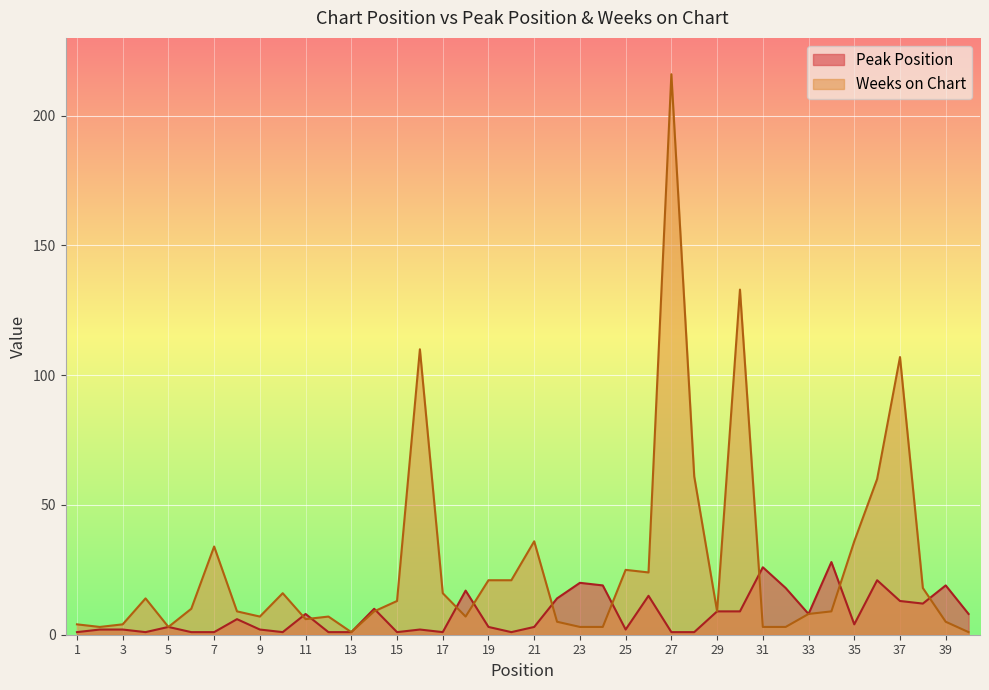

Between 14 and 39, which series saw the biggest shift?

Peak Position